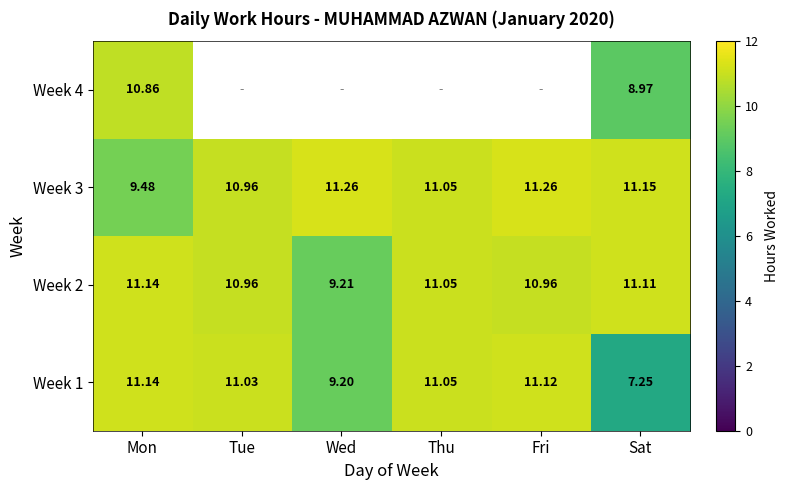

Where is Week 3 nearest to the value 10?

Mon